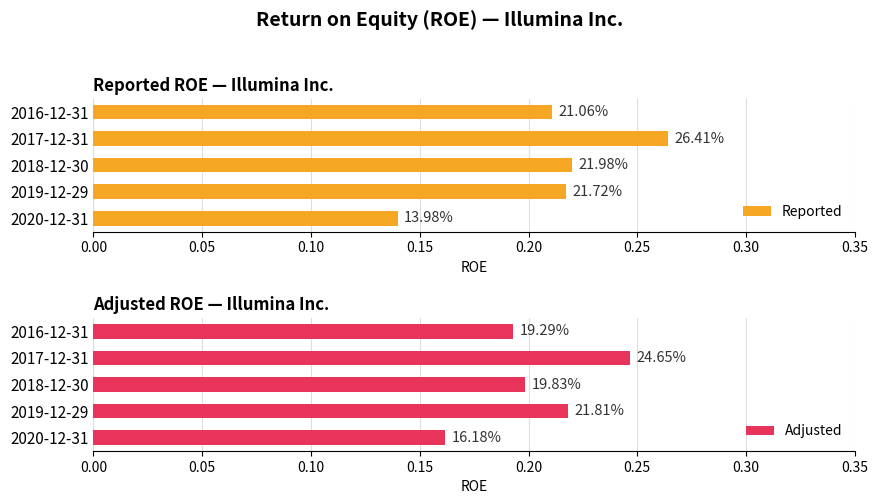

Rank the series by their average value, from highest to lowest.

Reported, Adjusted